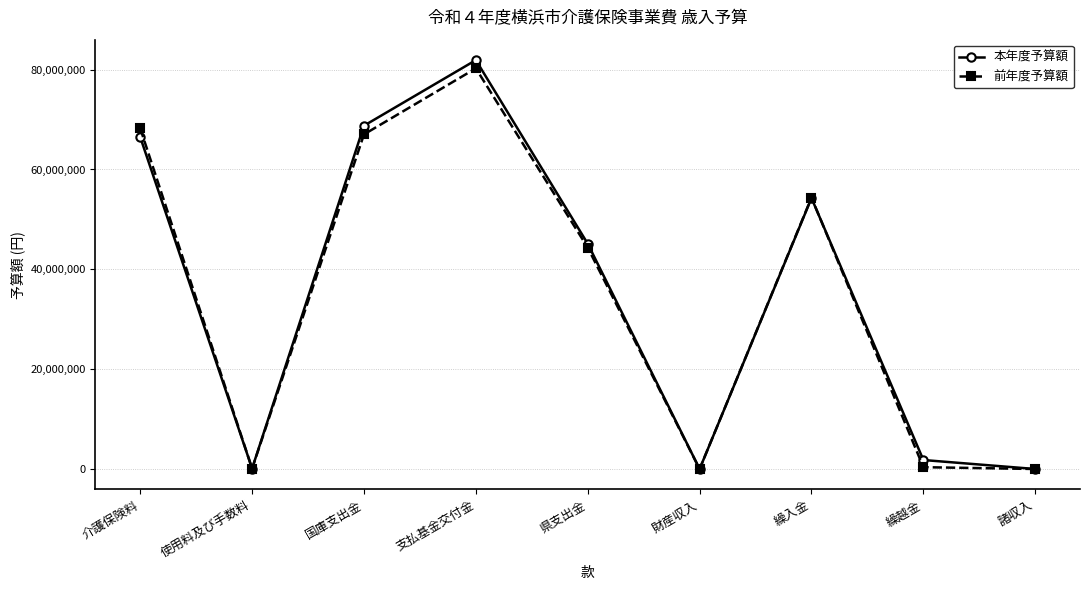

Is the value of 本年度予算額 at 財産収入 greater than the value of 前年度予算額 at 国庫支出金?

No